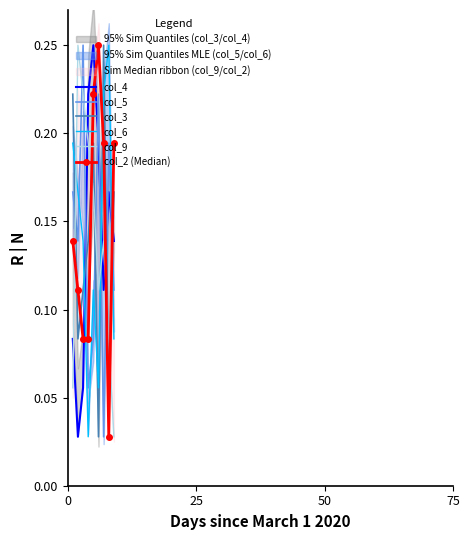

Which series ends up on top after the final intersection of col_6 and col_9?

col_6